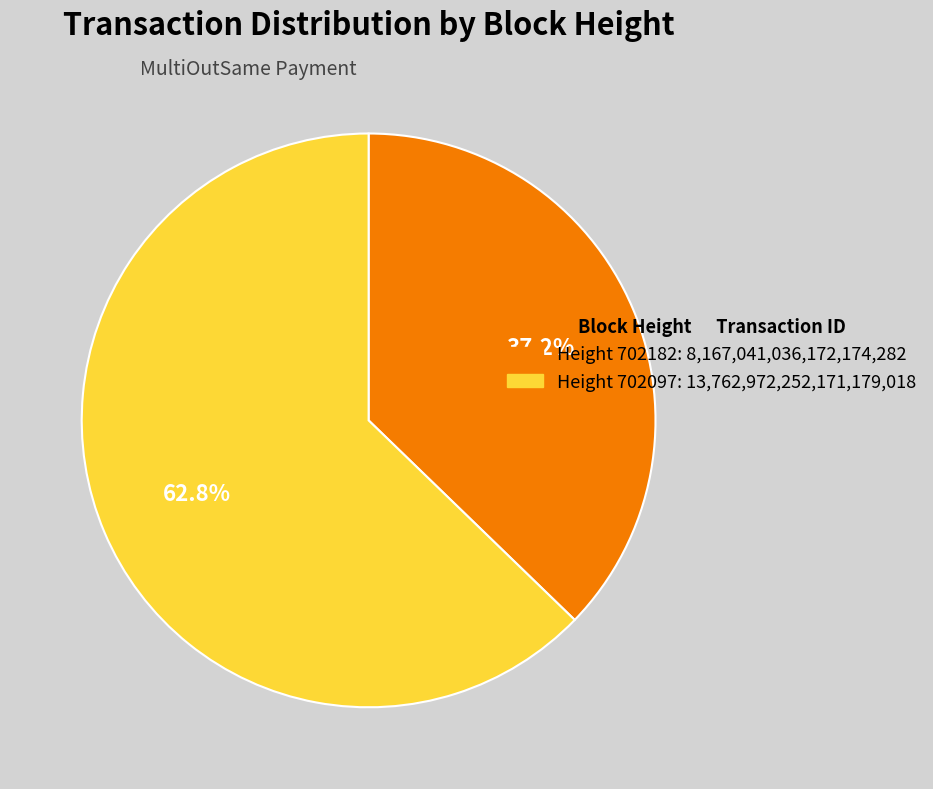

Which category has the smallest portion of the pie?

Height 702182: 8,167,041,036,172,174,282